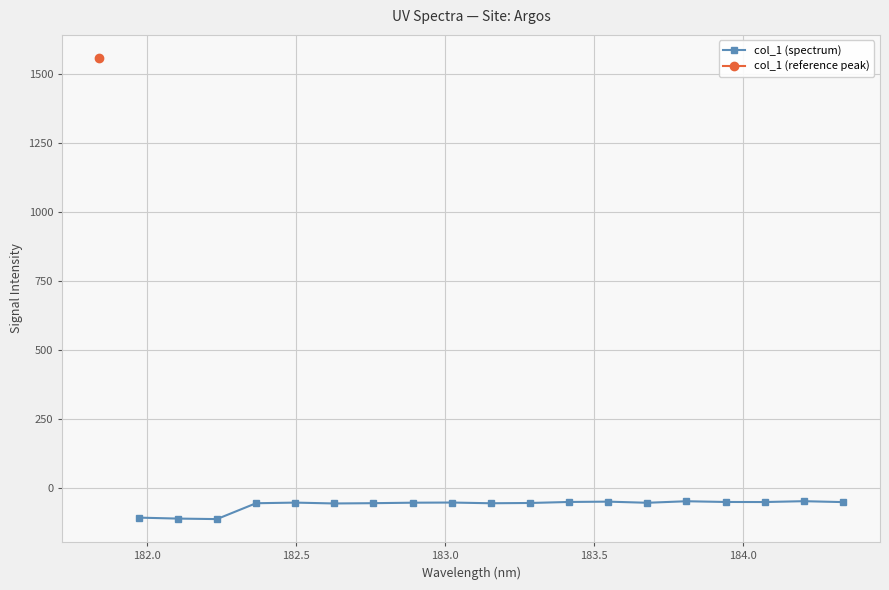

Is this an area chart (filled region under the line)?

No